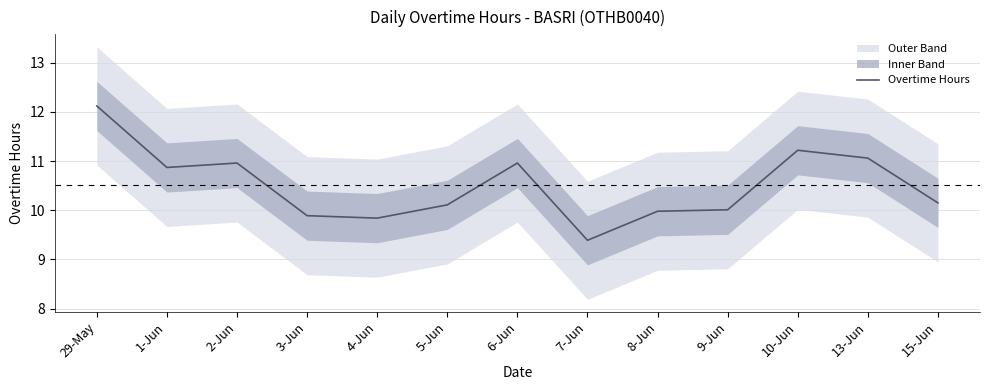

Rank the categories by value from lowest to highest.

7-Jun, 4-Jun, 3-Jun, 8-Jun, 9-Jun, 5-Jun, 15-Jun, 1-Jun, 2-Jun, 6-Jun, 13-Jun, 10-Jun, 29-May